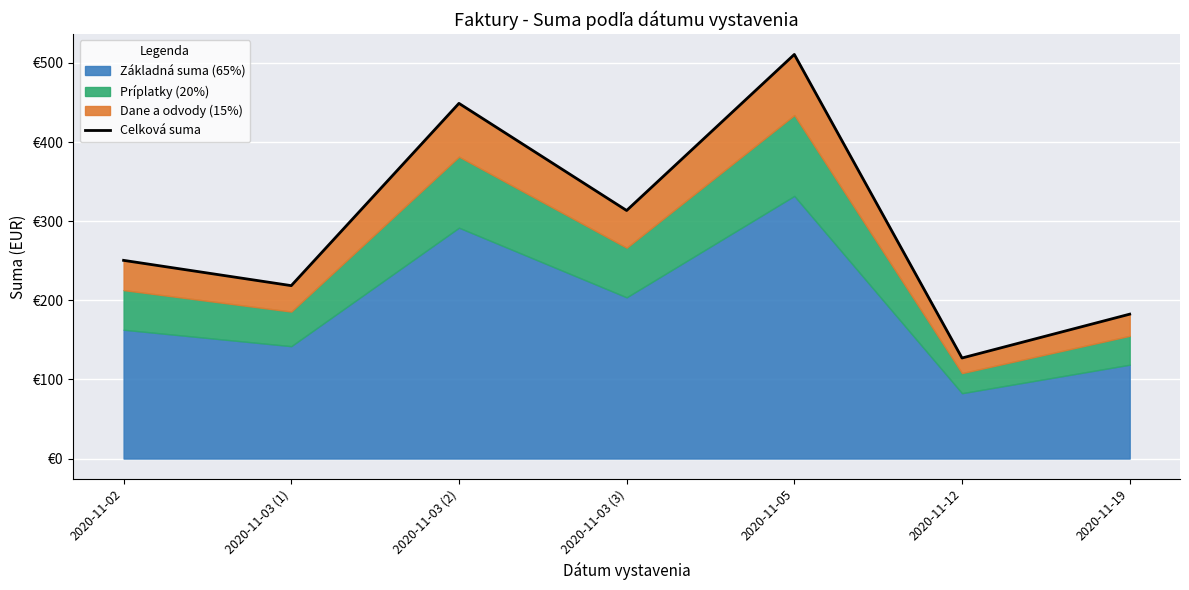

What position from the left is 2020-11-02?

1